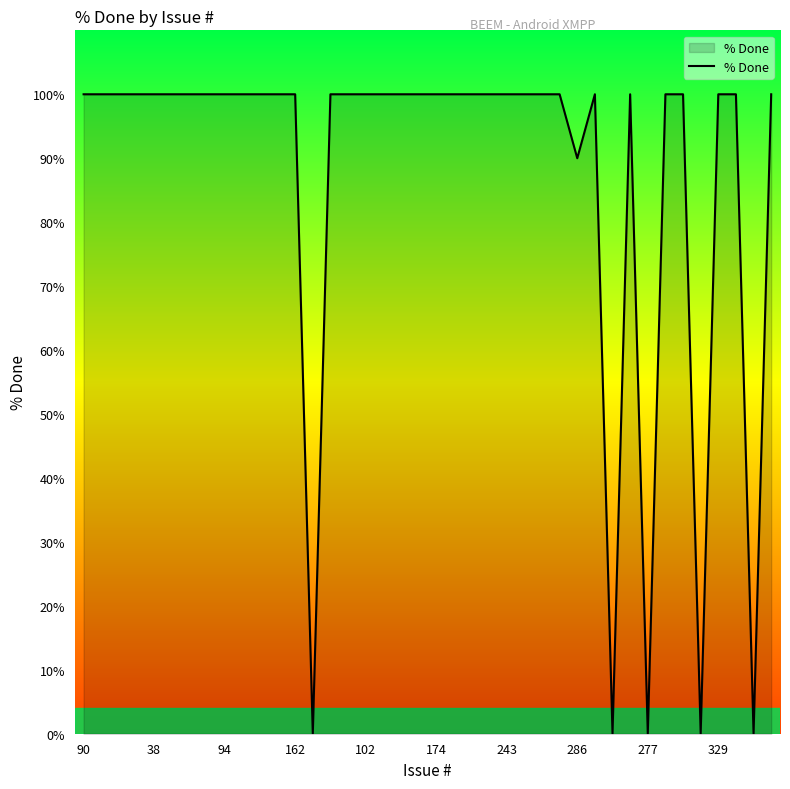

Reading right to left, extract all data points from this chart.

100	0	100	100	0	100	100	0	100	0	100	90	100	100	100	100	100	100	100	100	100	100	100	100	100	100	0	100	100	100	100	100	100	100	100	100	100	100	100	100